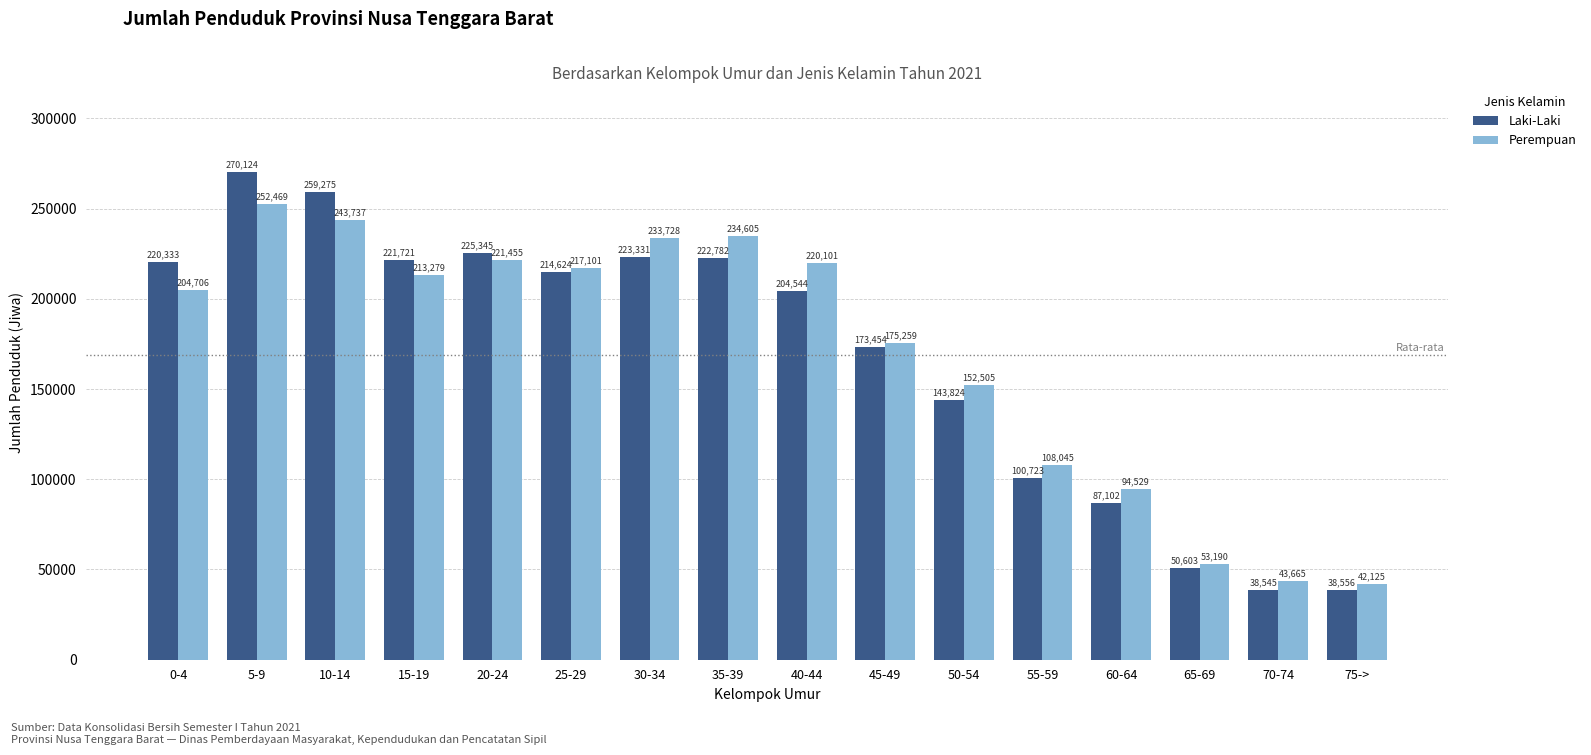

List the series in order of their overall mean, lowest first.

Laki-Laki, Perempuan